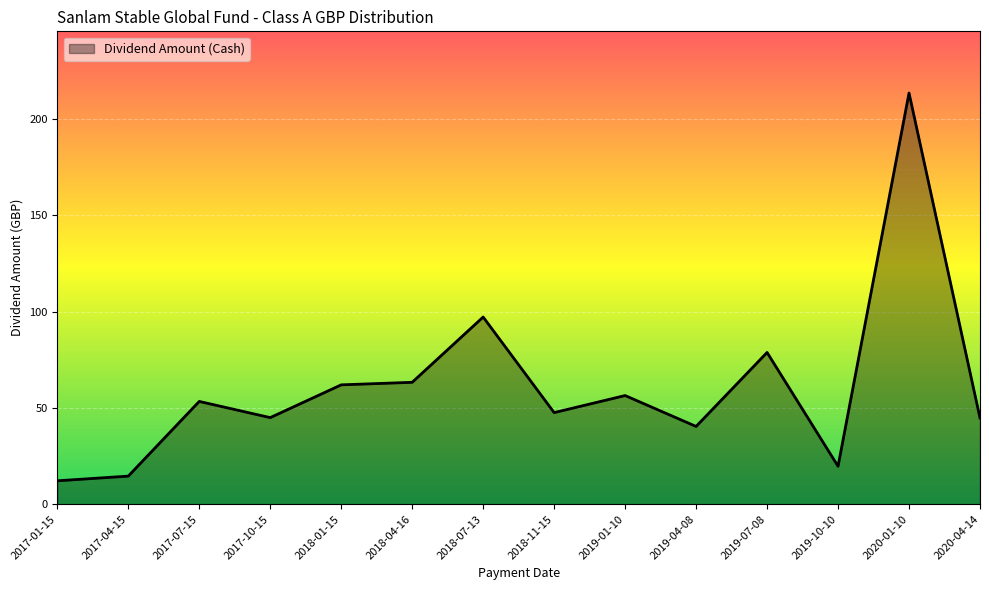

Does the chart display data point markers on the line(s)?

No